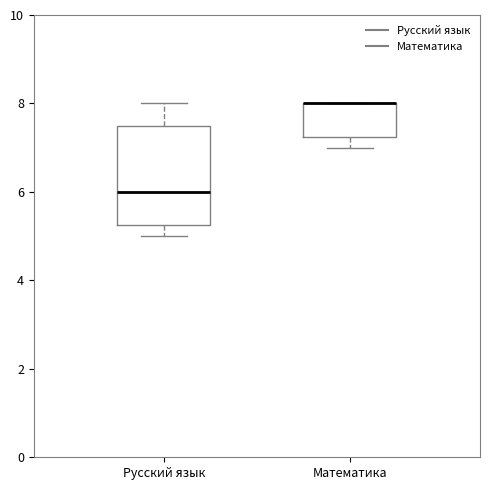

Where is the lower edge of the box for Русский язык on the y-axis? The values are not printed on the chart, so give them approximately, as read against the axis.

5.2